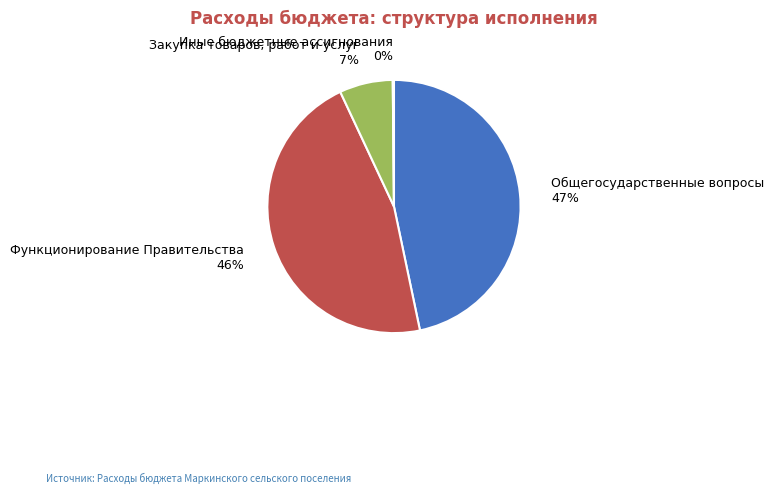

Is the sum of Общегосударственные вопросы and Закупка товаров, работ и услуг greater than half?

Yes